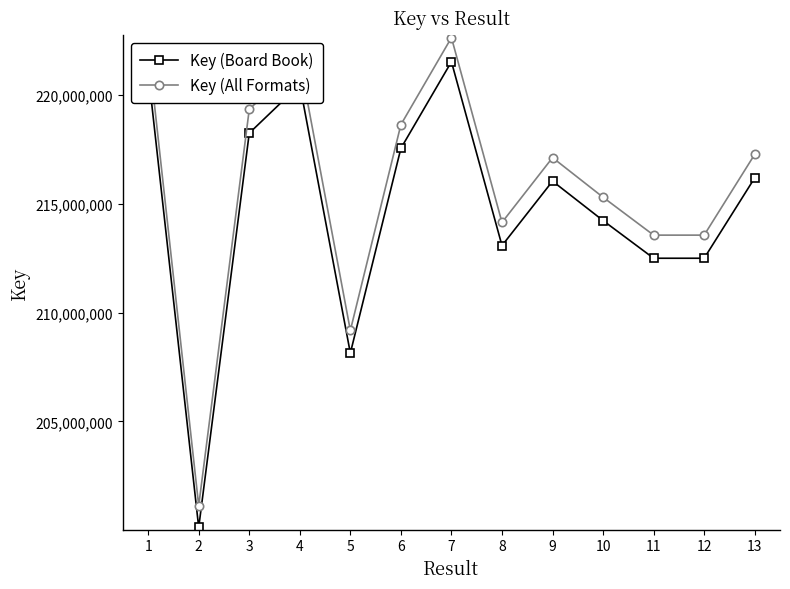

What is the difference between the Key (All Formats) values at 5 and 1?

12997312.2